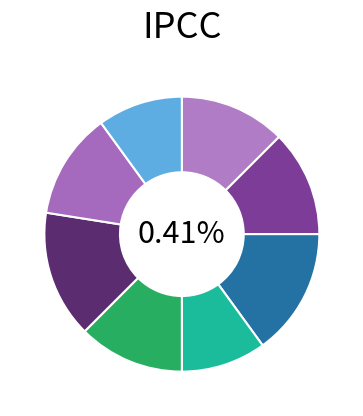

How many segments does this pie chart have?

8